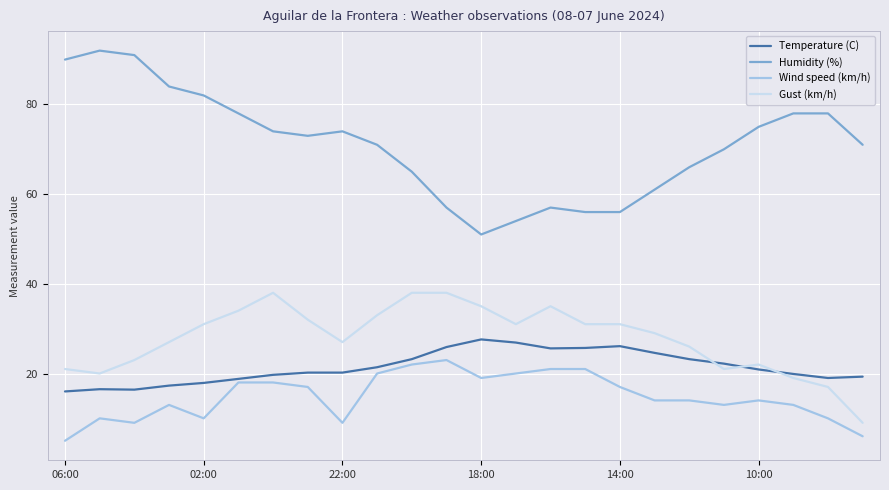

True or false: Temperature (C) has more than 2 points higher than both neighbors.

True